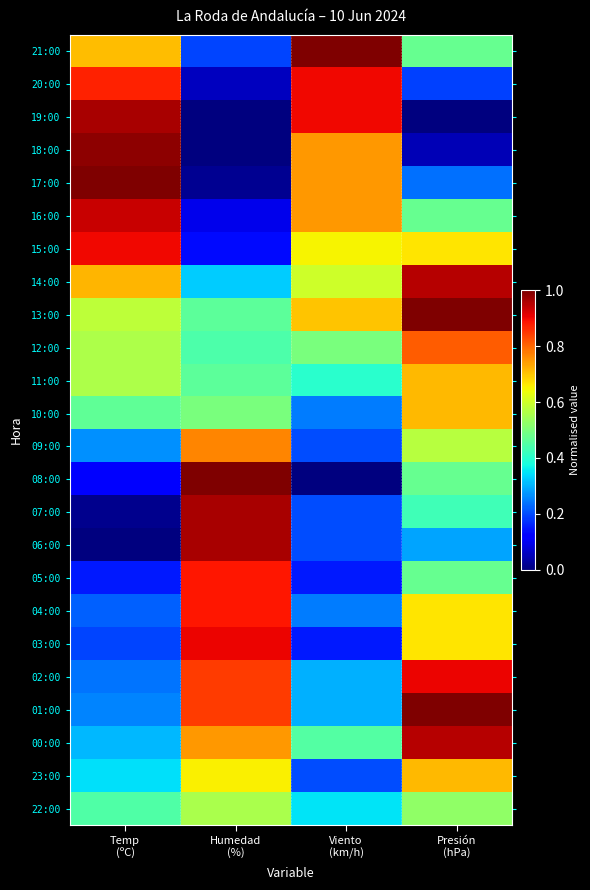

Reading left to right, extract all data points from this chart.

21:00: Temp
(ºC)=0.7	Humedad
(%)=0.2	Viento
(km/h)=1.0	Presión
(hPa)=0.5
20:00: Temp
(ºC)=0.9	Humedad
(%)=0.1	Viento
(km/h)=0.9	Presión
(hPa)=0.2
19:00: Temp
(ºC)=1.0	Humedad
(%)=0.0	Viento
(km/h)=0.9	Presión
(hPa)=0.0
18:00: Temp
(ºC)=1.0	Humedad
(%)=0.0	Viento
(km/h)=0.7	Presión
(hPa)=0.0
17:00: Temp
(ºC)=1.0	Humedad
(%)=0.0	Viento
(km/h)=0.7	Presión
(hPa)=0.2
16:00: Temp
(ºC)=0.9	Humedad
(%)=0.1	Viento
(km/h)=0.7	Presión
(hPa)=0.5
15:00: Temp
(ºC)=0.9	Humedad
(%)=0.1	Viento
(km/h)=0.6	Presión
(hPa)=0.7
14:00: Temp
(ºC)=0.7	Humedad
(%)=0.3	Viento
(km/h)=0.6	Presión
(hPa)=1.0
13:00: Temp
(ºC)=0.6	Humedad
(%)=0.5	Viento
(km/h)=0.7	Presión
(hPa)=1.0
12:00: Temp
(ºC)=0.6	Humedad
(%)=0.4	Viento
(km/h)=0.5	Presión
(hPa)=0.8
11:00: Temp
(ºC)=0.6	Humedad
(%)=0.5	Viento
(km/h)=0.4	Presión
(hPa)=0.7
10:00: Temp
(ºC)=0.5	Humedad
(%)=0.5	Viento
(km/h)=0.2	Presión
(hPa)=0.7
09:00: Temp
(ºC)=0.3	Humedad
(%)=0.8	Viento
(km/h)=0.2	Presión
(hPa)=0.6
08:00: Temp
(ºC)=0.1	Humedad
(%)=1.0	Viento
(km/h)=0.0	Presión
(hPa)=0.5
07:00: Temp
(ºC)=0.0	Humedad
(%)=1.0	Viento
(km/h)=0.2	Presión
(hPa)=0.4
06:00: Temp
(ºC)=0.0	Humedad
(%)=1.0	Viento
(km/h)=0.2	Presión
(hPa)=0.3
05:00: Temp
(ºC)=0.1	Humedad
(%)=0.9	Viento
(km/h)=0.1	Presión
(hPa)=0.5
04:00: Temp
(ºC)=0.2	Humedad
(%)=0.9	Viento
(km/h)=0.2	Presión
(hPa)=0.7
03:00: Temp
(ºC)=0.2	Humedad
(%)=0.9	Viento
(km/h)=0.1	Presión
(hPa)=0.7
02:00: Temp
(ºC)=0.2	Humedad
(%)=0.8	Viento
(km/h)=0.3	Presión
(hPa)=0.9
01:00: Temp
(ºC)=0.3	Humedad
(%)=0.8	Viento
(km/h)=0.3	Presión
(hPa)=1.0
00:00: Temp
(ºC)=0.3	Humedad
(%)=0.7	Viento
(km/h)=0.4	Presión
(hPa)=1.0
23:00: Temp
(ºC)=0.3	Humedad
(%)=0.7	Viento
(km/h)=0.2	Presión
(hPa)=0.7
22:00: Temp
(ºC)=0.4	Humedad
(%)=0.6	Viento
(km/h)=0.3	Presión
(hPa)=0.5